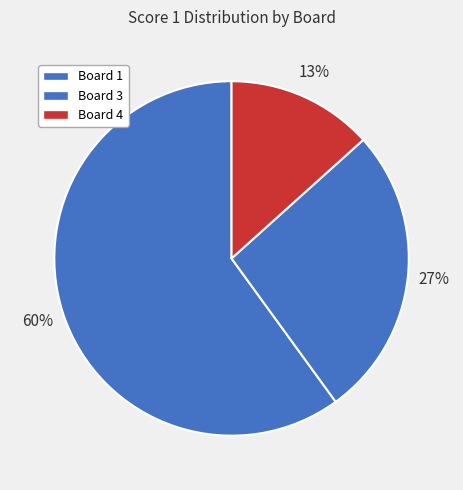

How many segments does this pie chart have?

3